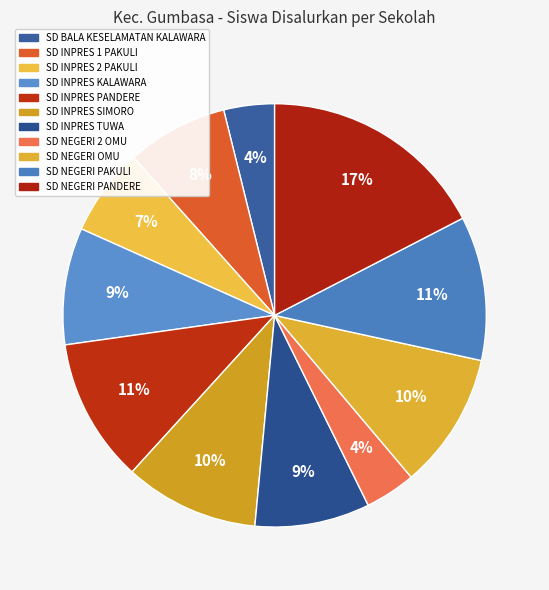

Is the sum of SD INPRES SIMORO and SD INPRES 1 PAKULI greater than half?

No